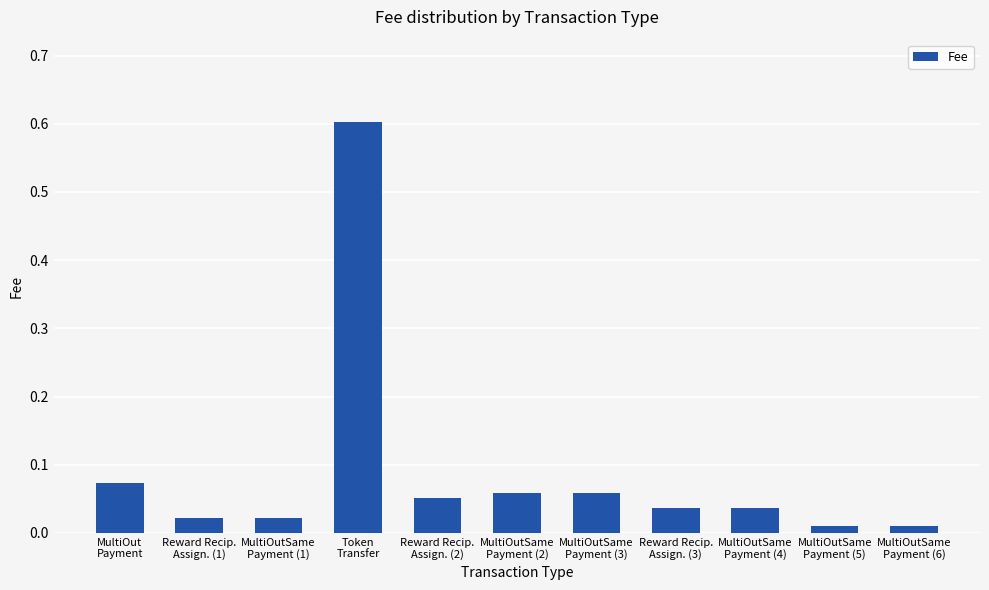

How many categories are shown in the chart?

11